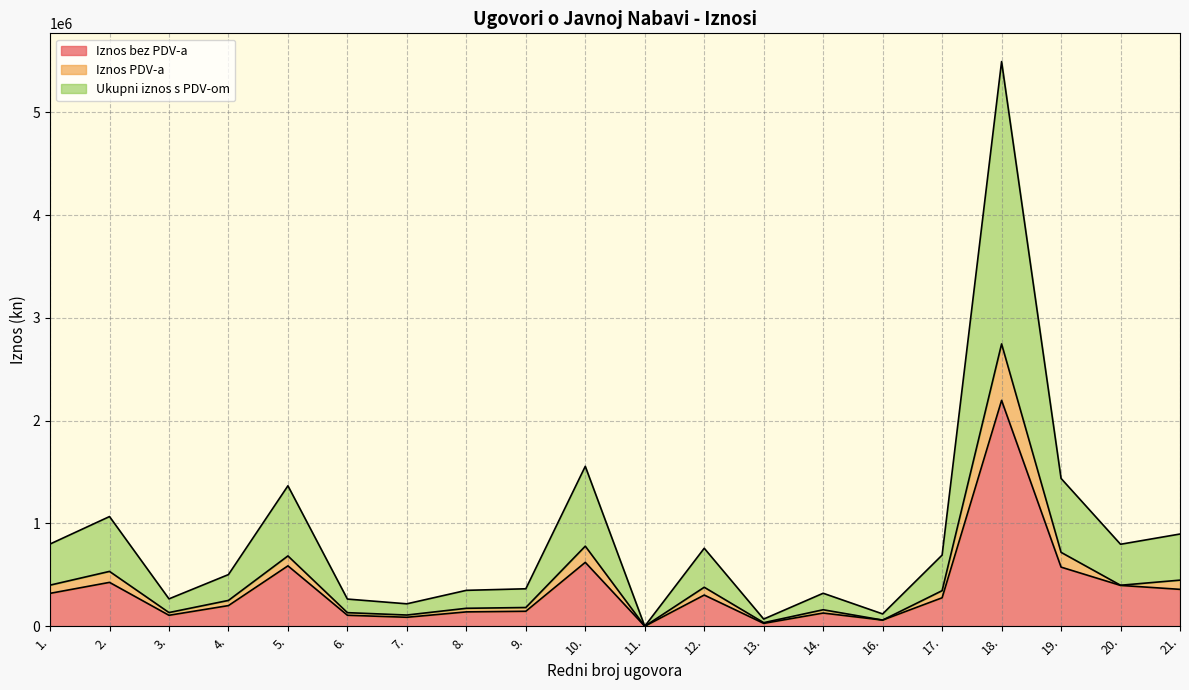

At which category is the sum across all series the highest?

18.